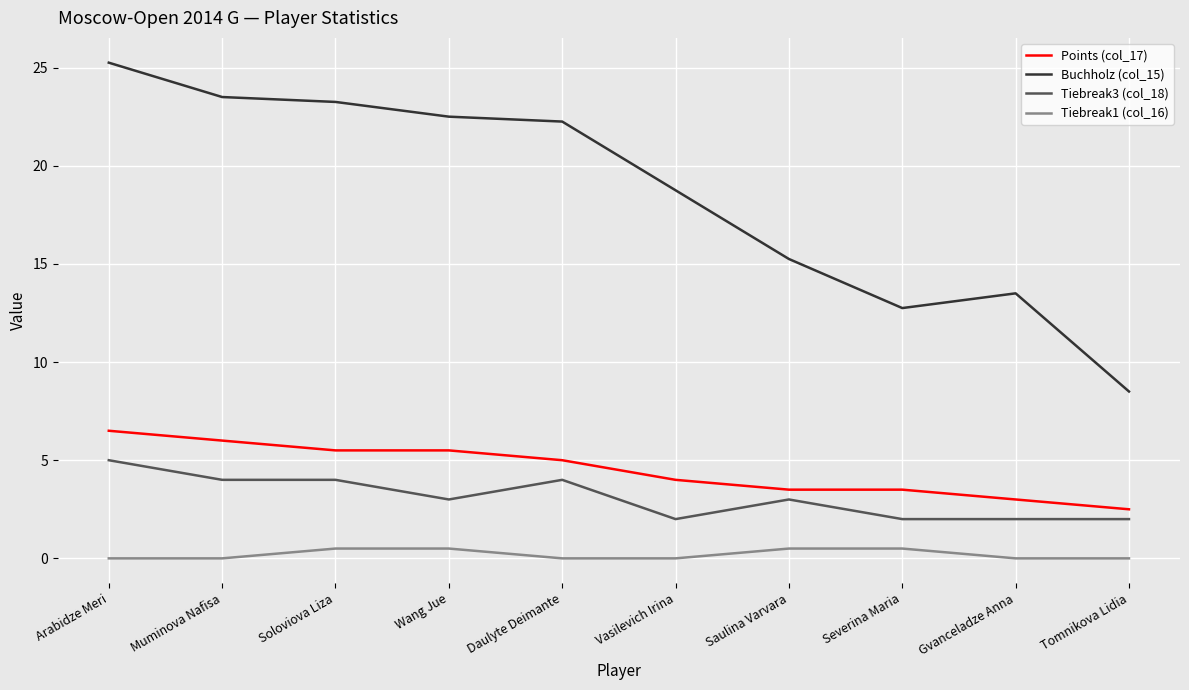

True or false: Tiebreak1 (col_16) and Buchholz (col_15) cross at least once.

False